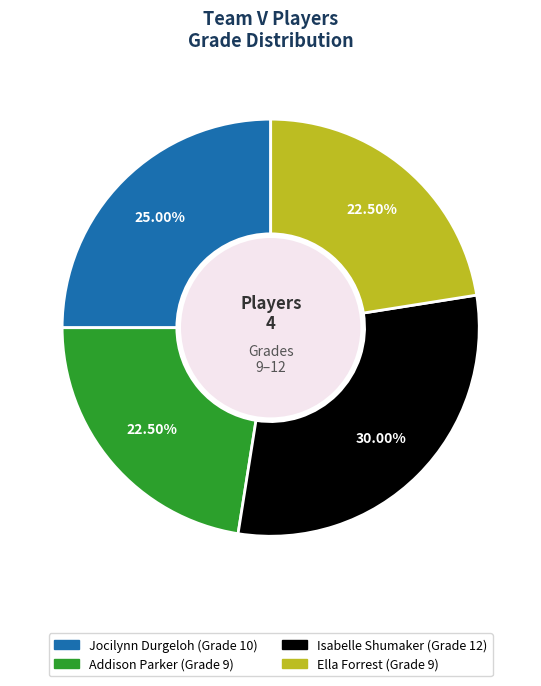

Which has a higher value, Ella Forrest or Isabelle Shumaker?

Isabelle Shumaker